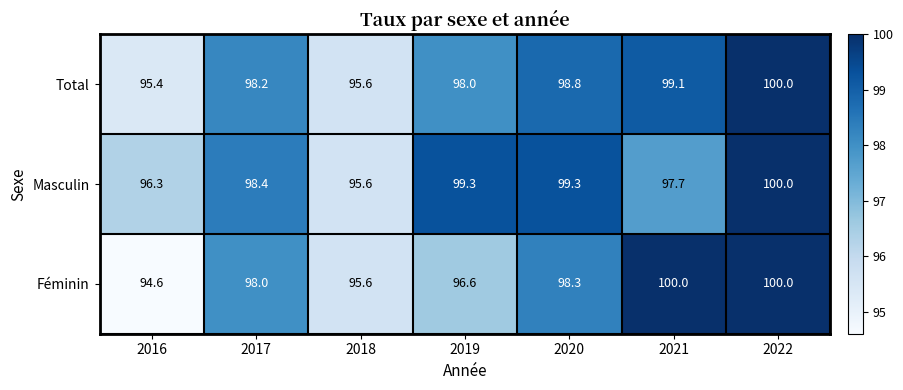

Count the number of categories in the chart.

7